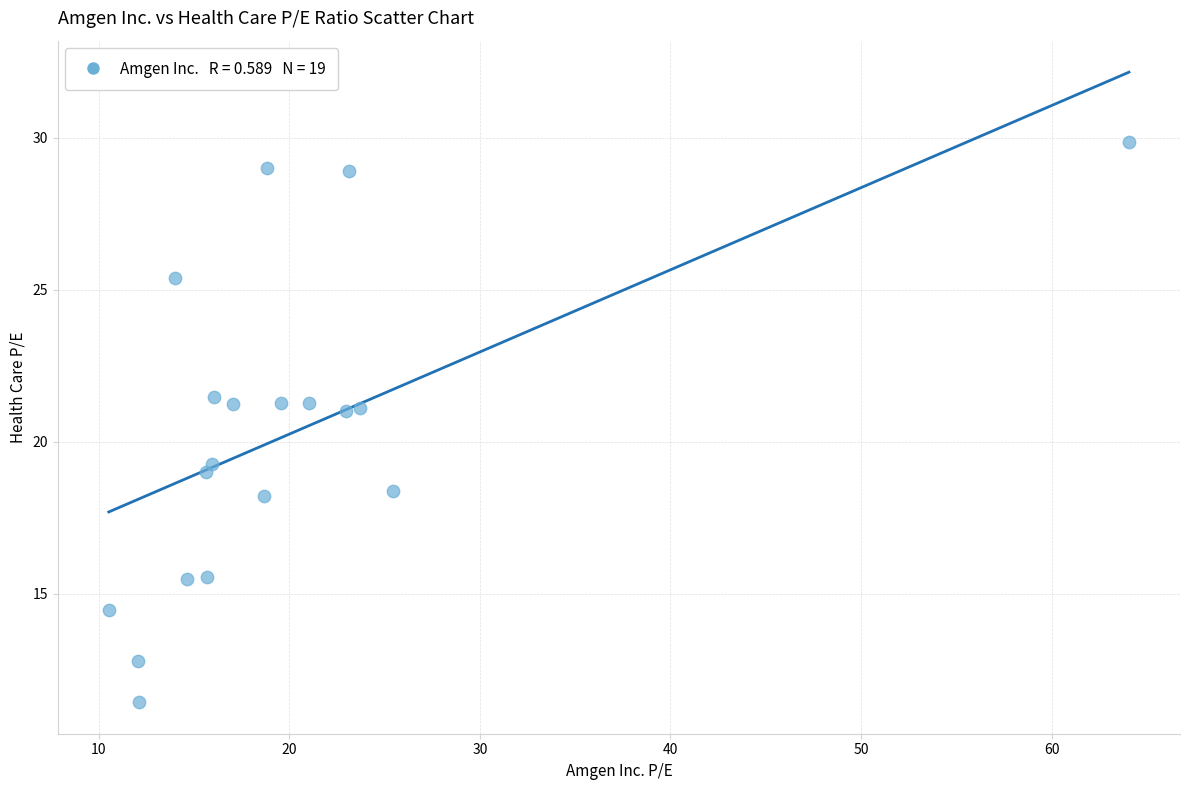

What Y value in the scatter plot is closest to 20?

19.3